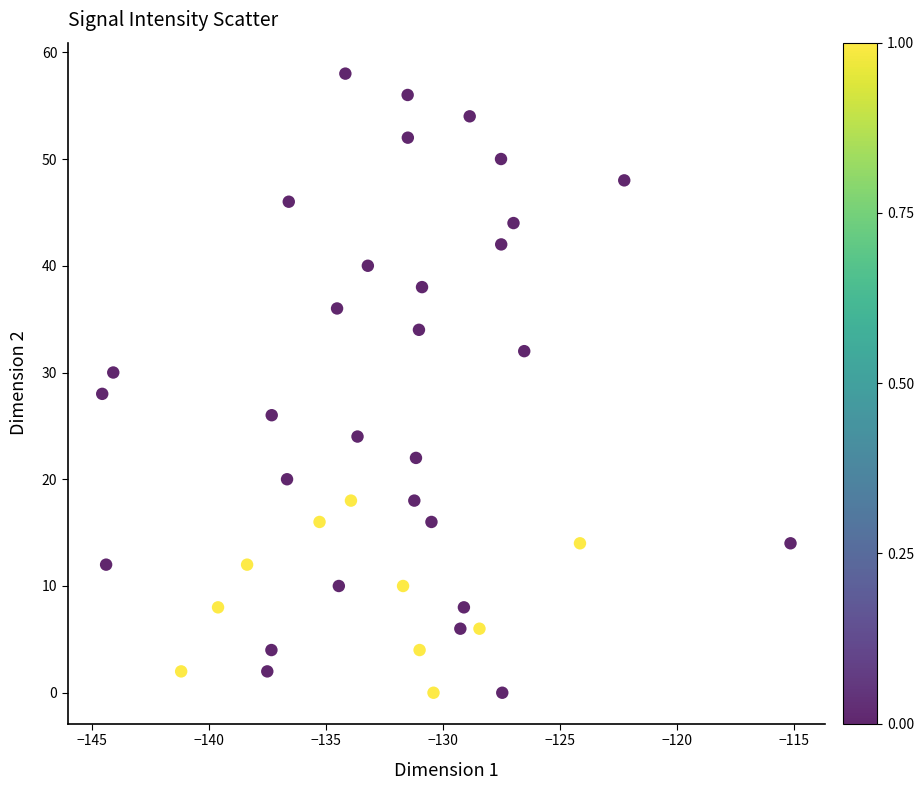

What is the range of Y values (max minus min)?

58